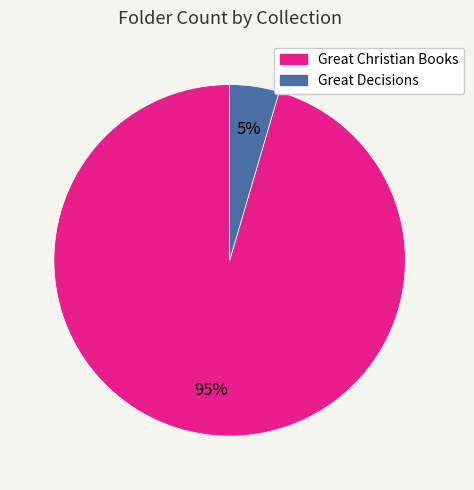

To the nearest percent, what is the average slice percentage?

50%